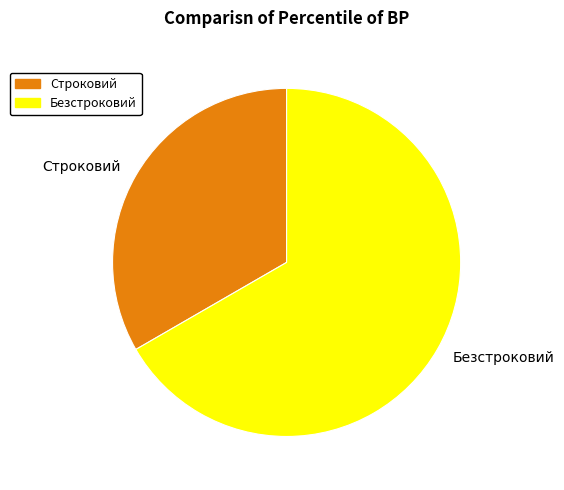

Rank the categories by value from lowest to highest.

Строковий, Безстроковий